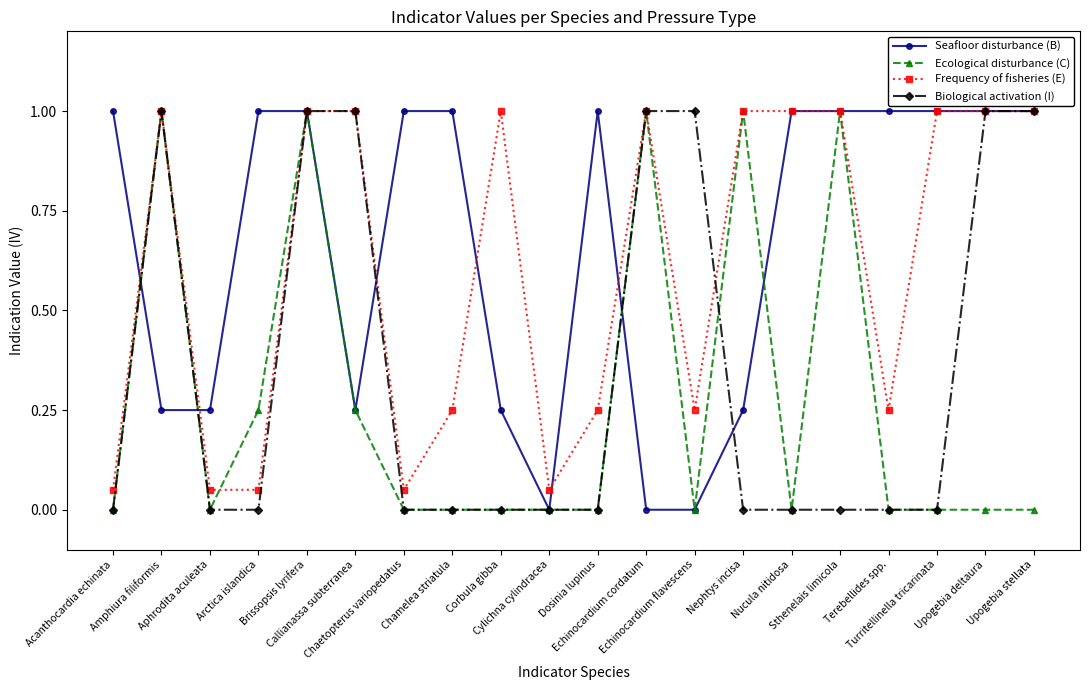

What is the maximum value shown in the chart?

1.0